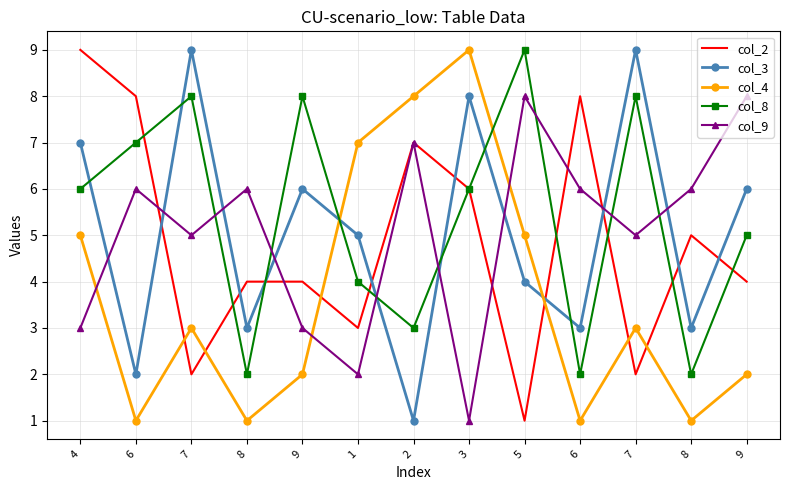

What is the minimum value shown in the chart?

1